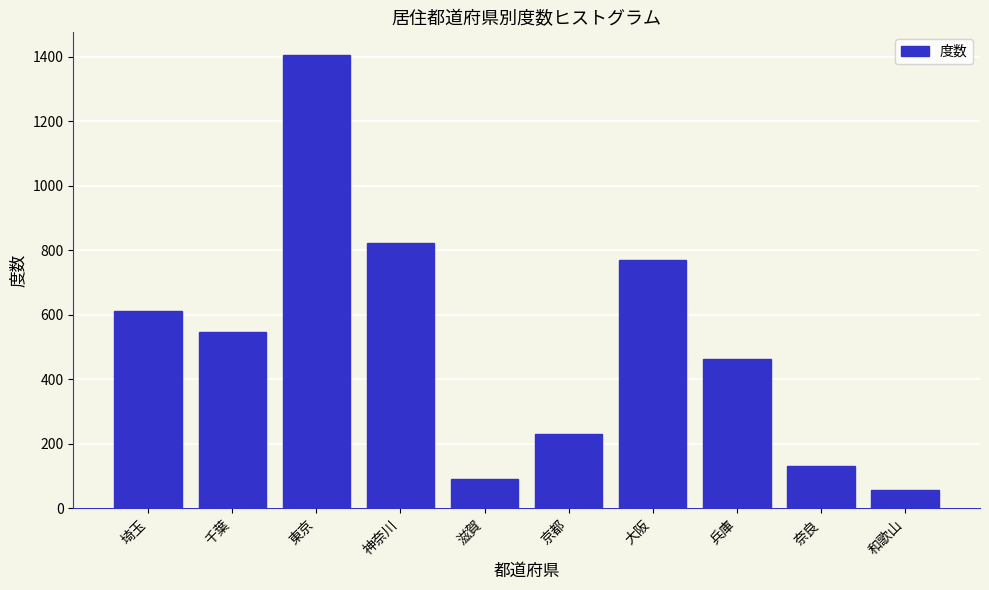

Reading left to right, extract all data points from this chart.

埼玉=612	千葉=546	東京=1405	神奈川=821	滋賀=91	京都=232	大阪=769	兵庫=462	奈良=130	和歌山=56